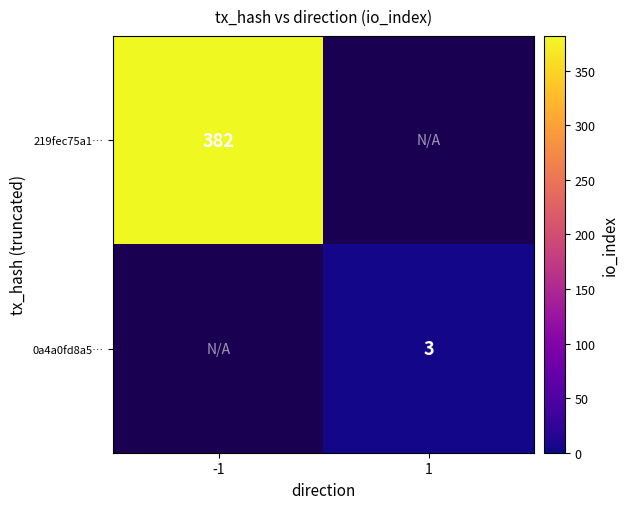

At how many categories does at least one series exceed 15?

1